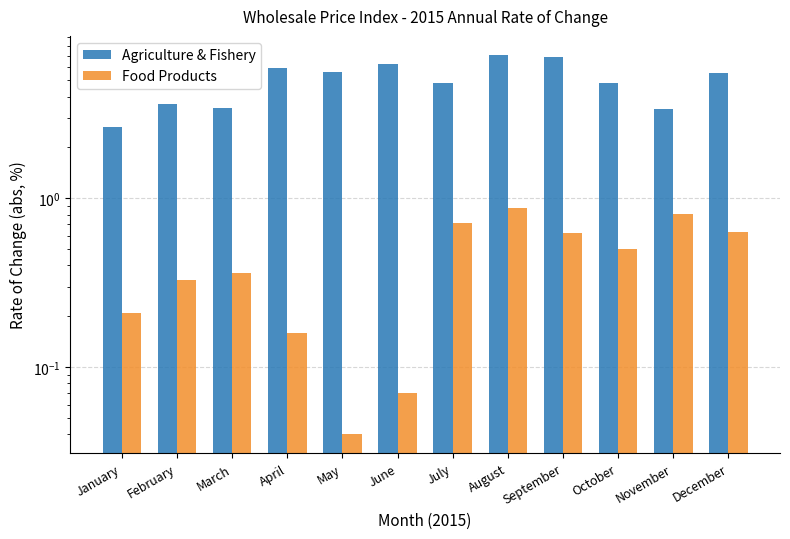

Is it true that Agriculture & Fishery equals 6.9 at September?

True